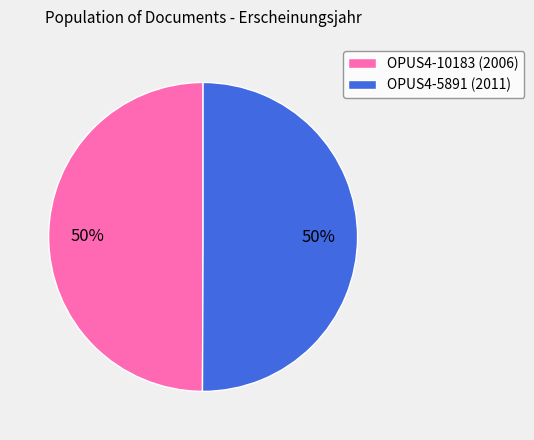

To the nearest percent, what portion does OPUS4-10183 represent?

50%